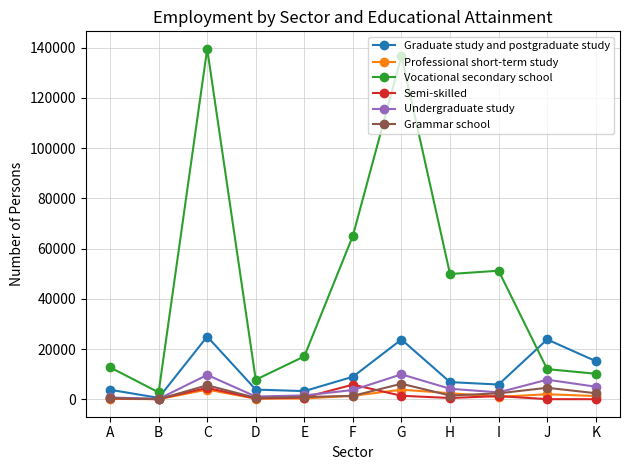

What are all the series names shown in the legend?

Graduate study and postgraduate study, Professional short-term study, Vocational secondary school, Semi-skilled, Undergraduate study, Grammar school